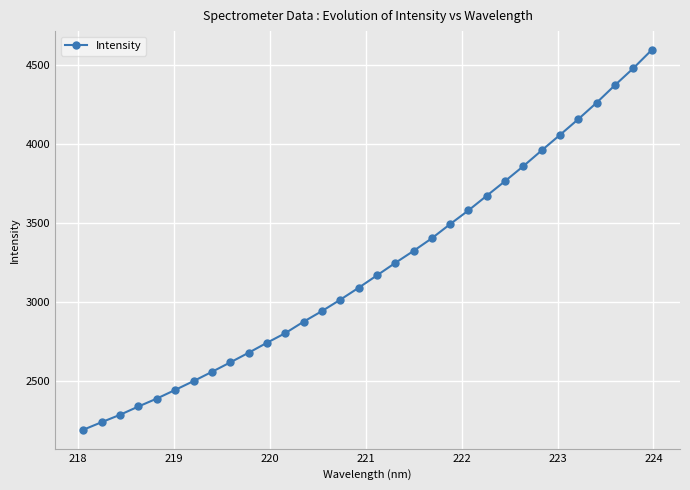

What is the sum of all values?

103152.8